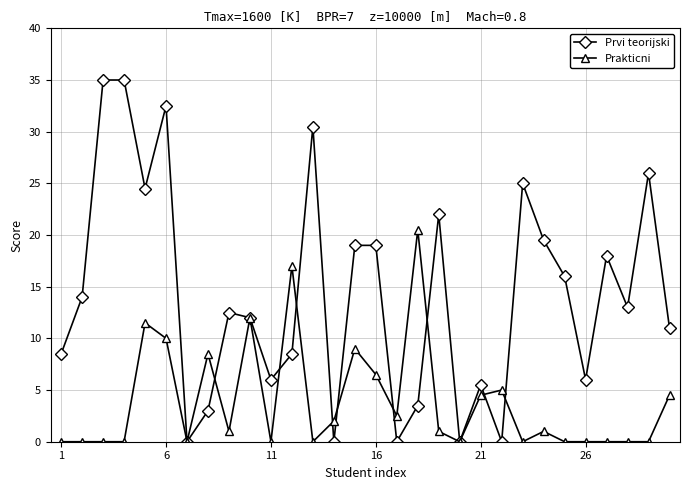

What are all the series names shown in the legend?

Prvi teorijski, Prakticni